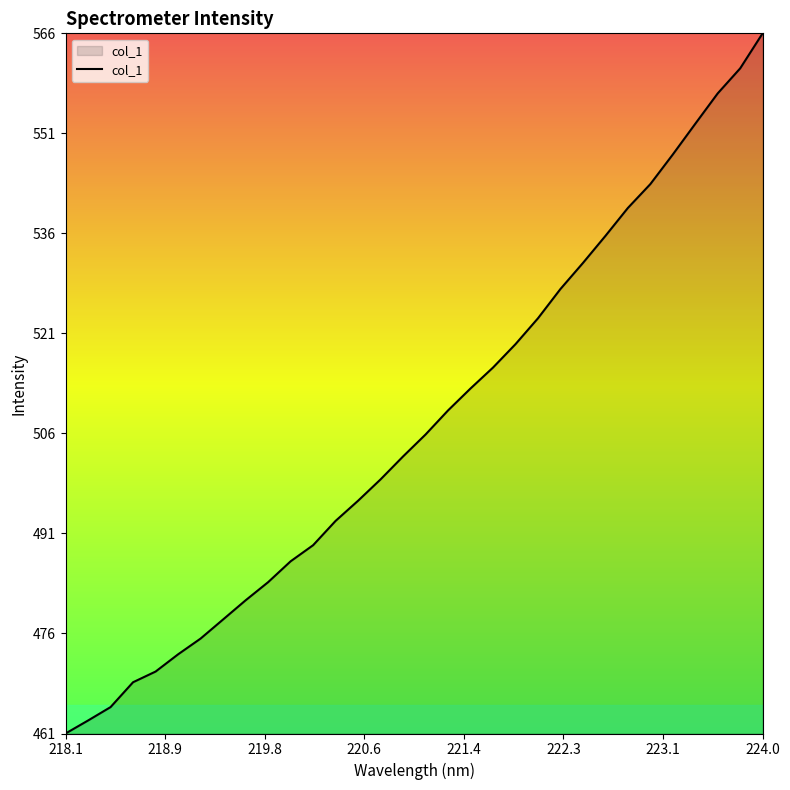

What is the smallest value displayed?

461.0